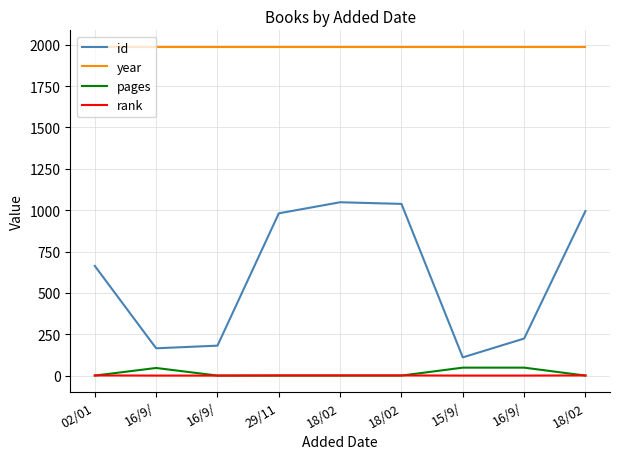

True or false: rank and year cross at least once.

False